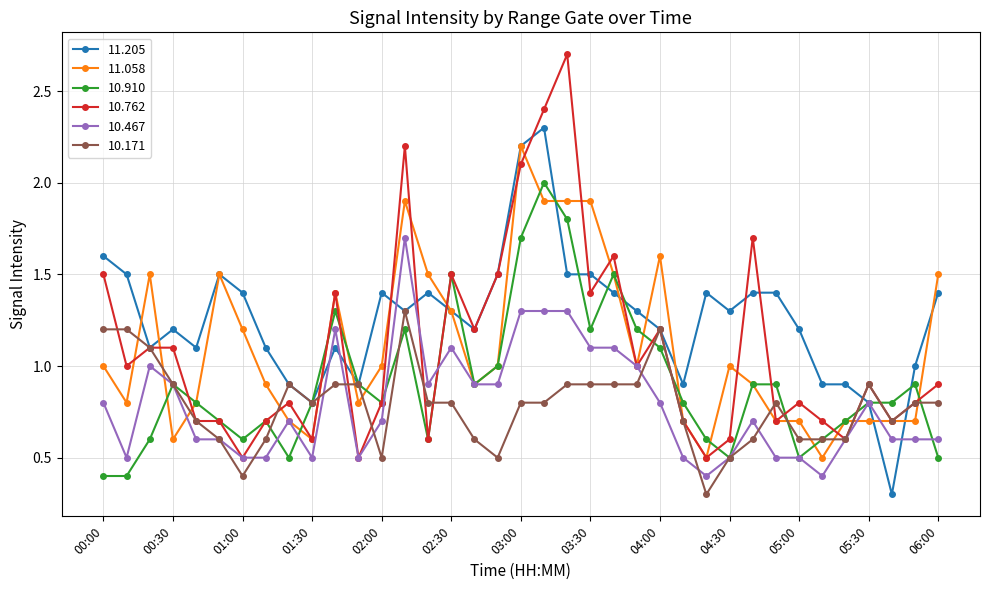

Which series has the largest range (max minus min)?

10.762